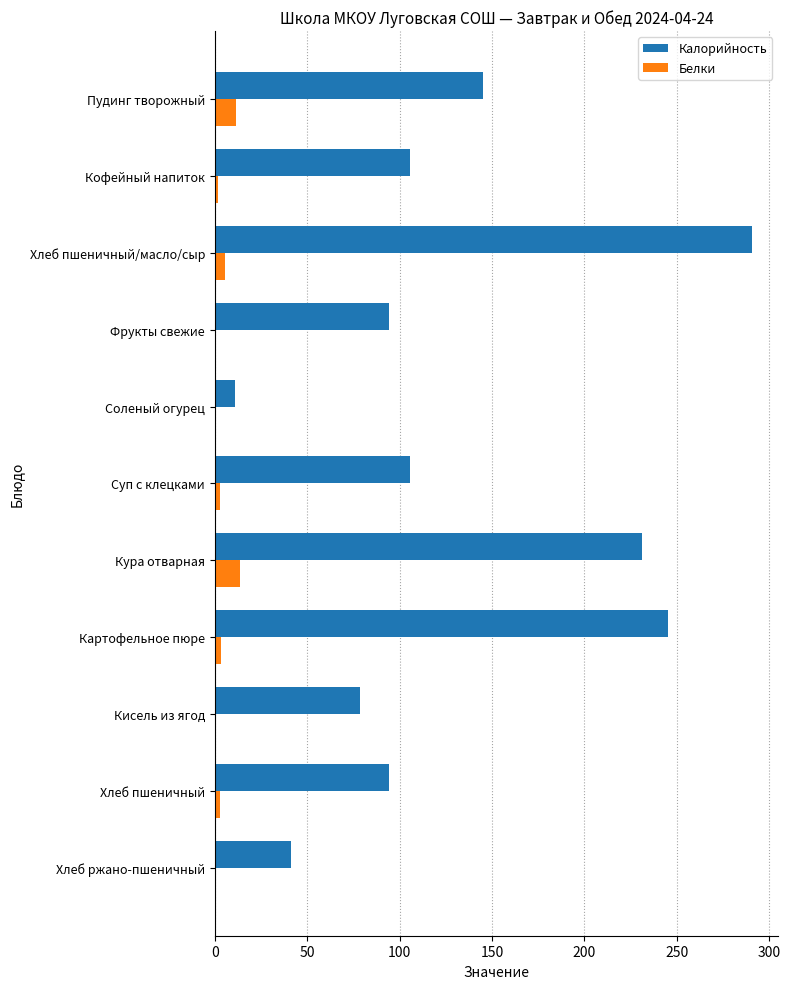

Is the value of Калорийность at Картофельное пюре greater than the value of Белки at Фрукты свежие?

Yes